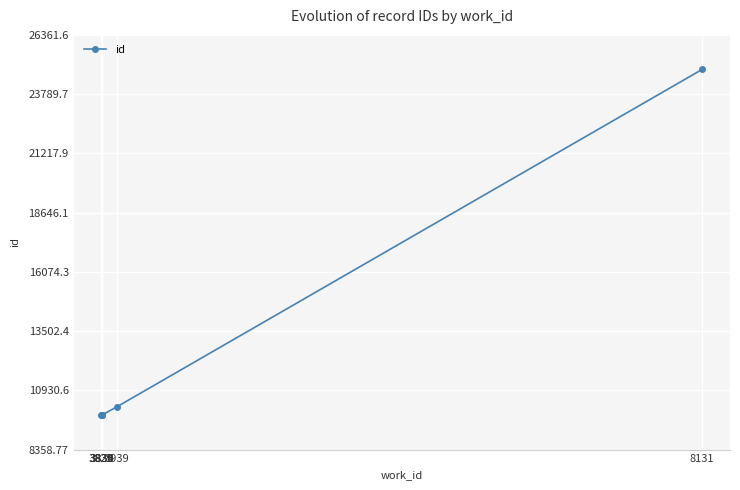

What is the change in value from 3833 to 3939?

+351.0